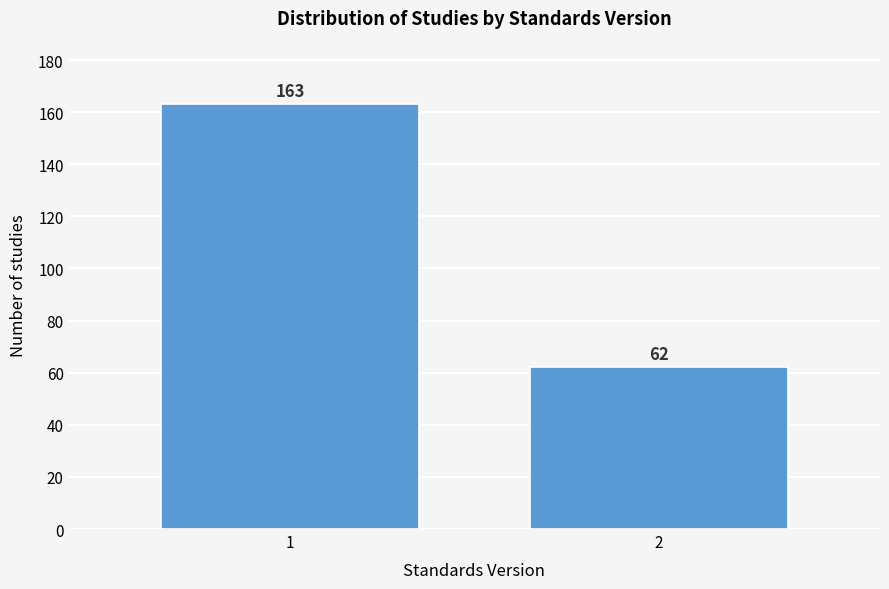

Reading right to left, what are all the values shown in this chart?

62	163